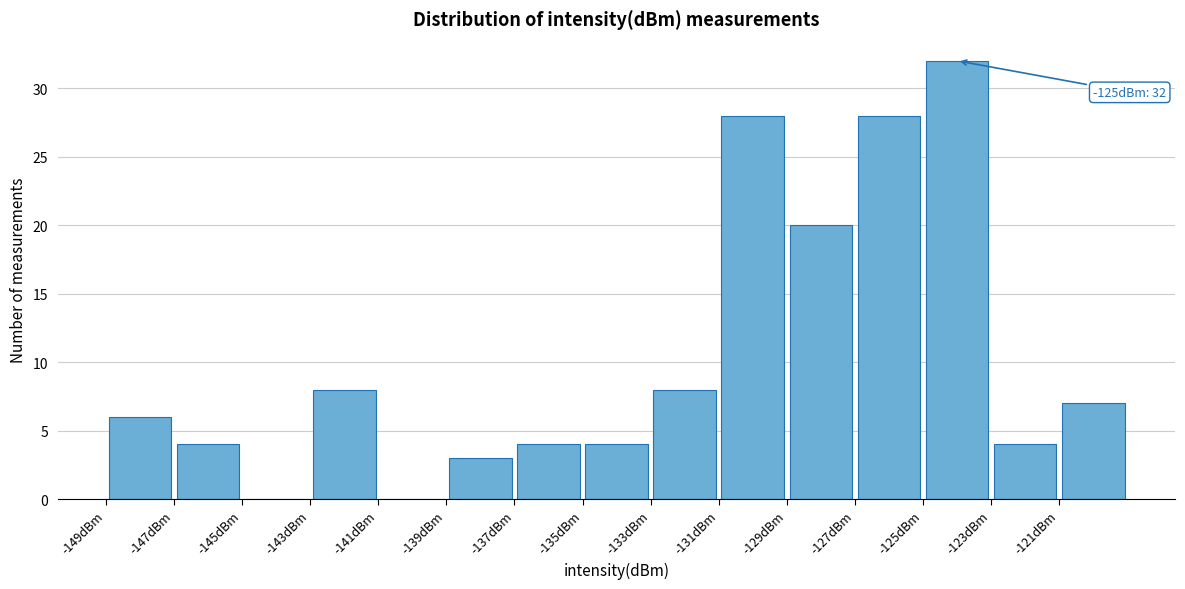

Which range on the x-axis has the tallest bar?

-125 to -123